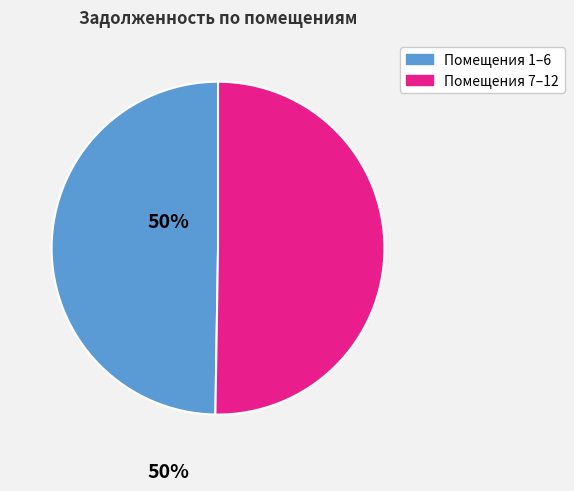

Is there any slice that represents more than half of the pie?

Yes